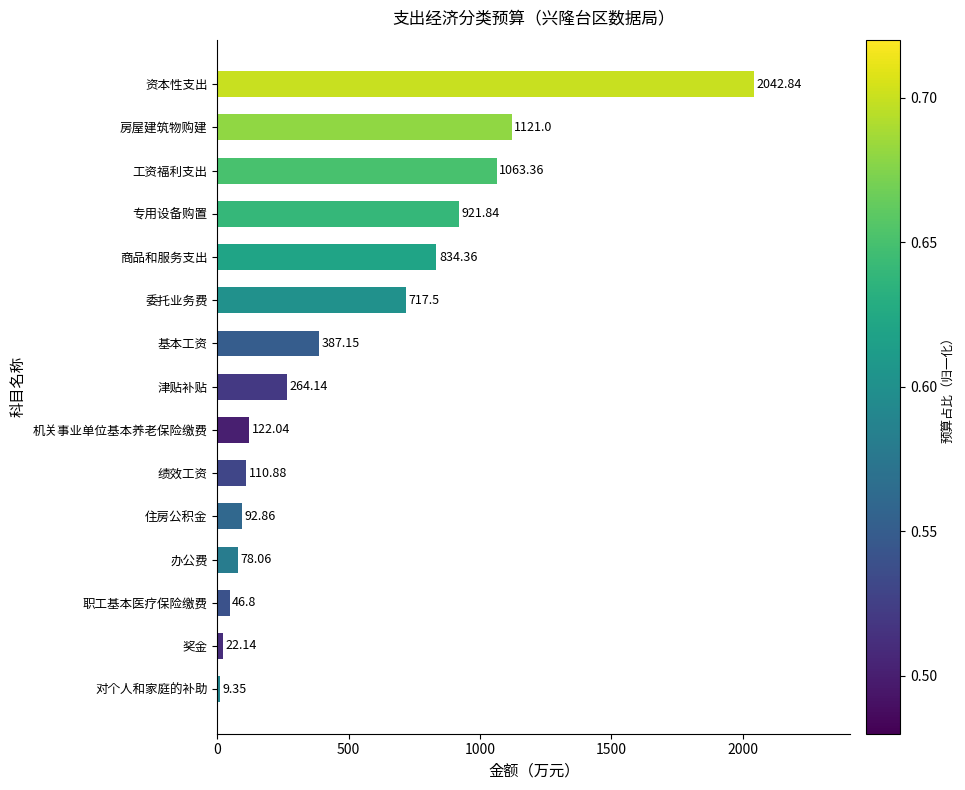

Where is the data nearest to the value 1026?

工资福利支出